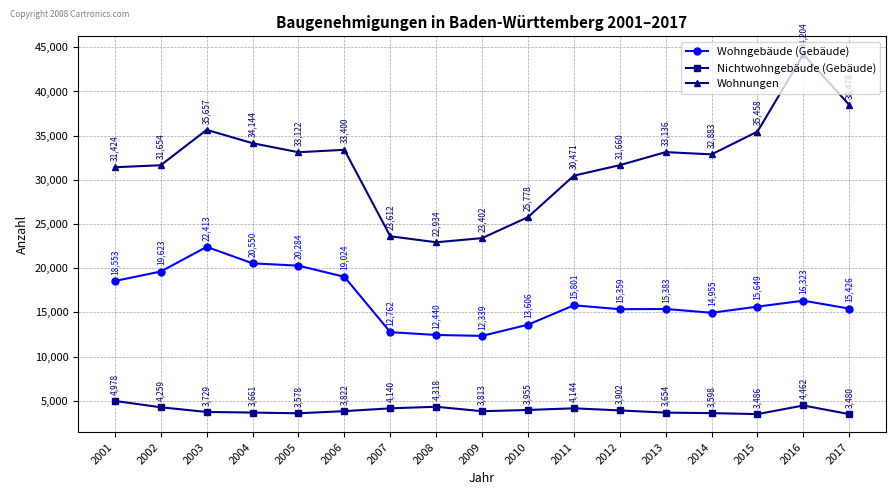

What is the value of the Wohngebäude (Gebäude) point at the 12th from the left?

15359